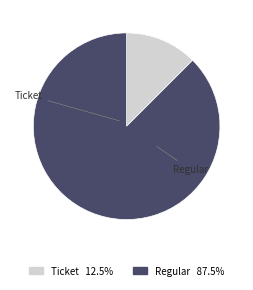

Combined, what portion of the pie is Ticket and Regular?

100.0%